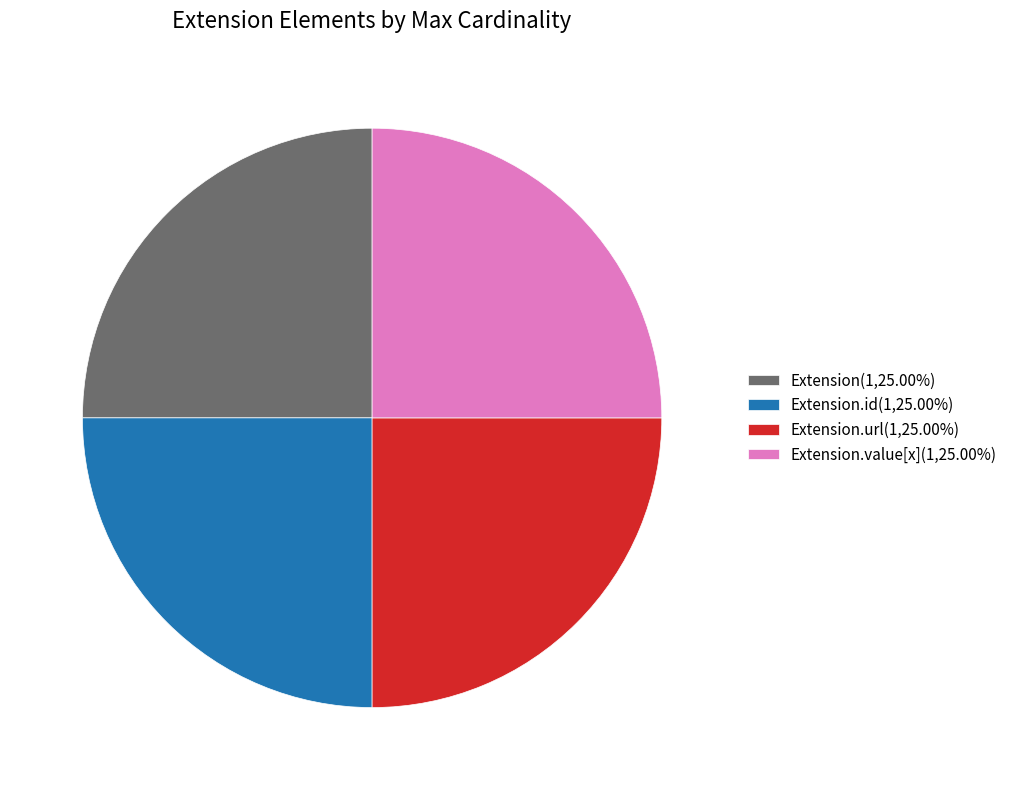

Does Extension(1,25.00%) account for over 50% of the chart?

No